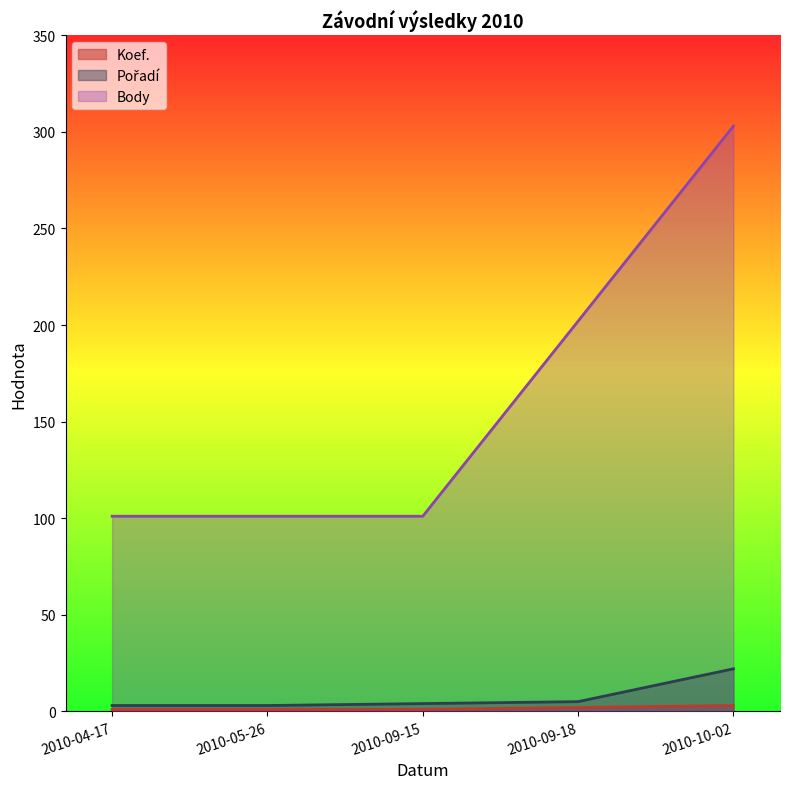

What is the label of the 3rd point from the left?

2010-09-15